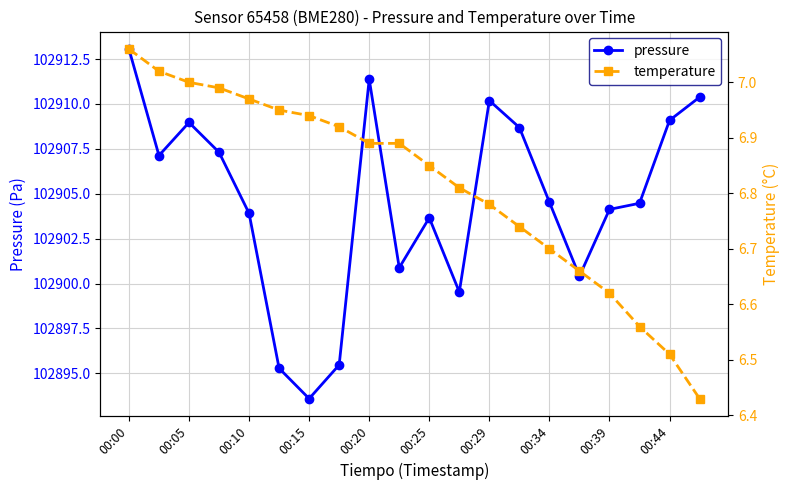

The value of pressure at 00:05 is 102909.0. True or false?

True